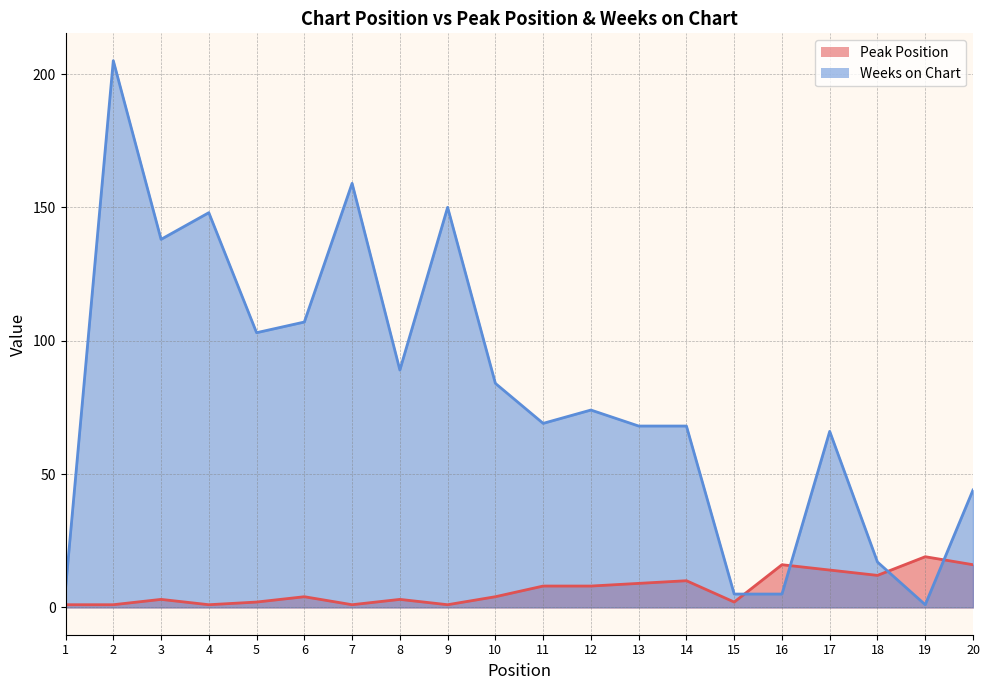

What is the value of the Weeks on Chart point at the 14th from the left?

68